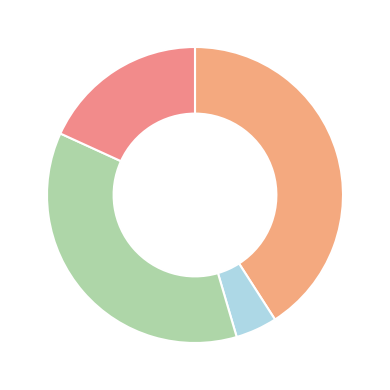

Which category has the biggest portion of the pie?

RV1-RV8 (Potentiometer)